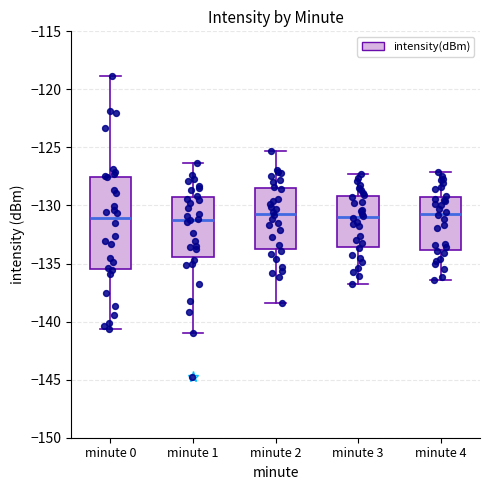

Comparing the boxes themselves (not the whiskers), which one is the tallest?

minute 0